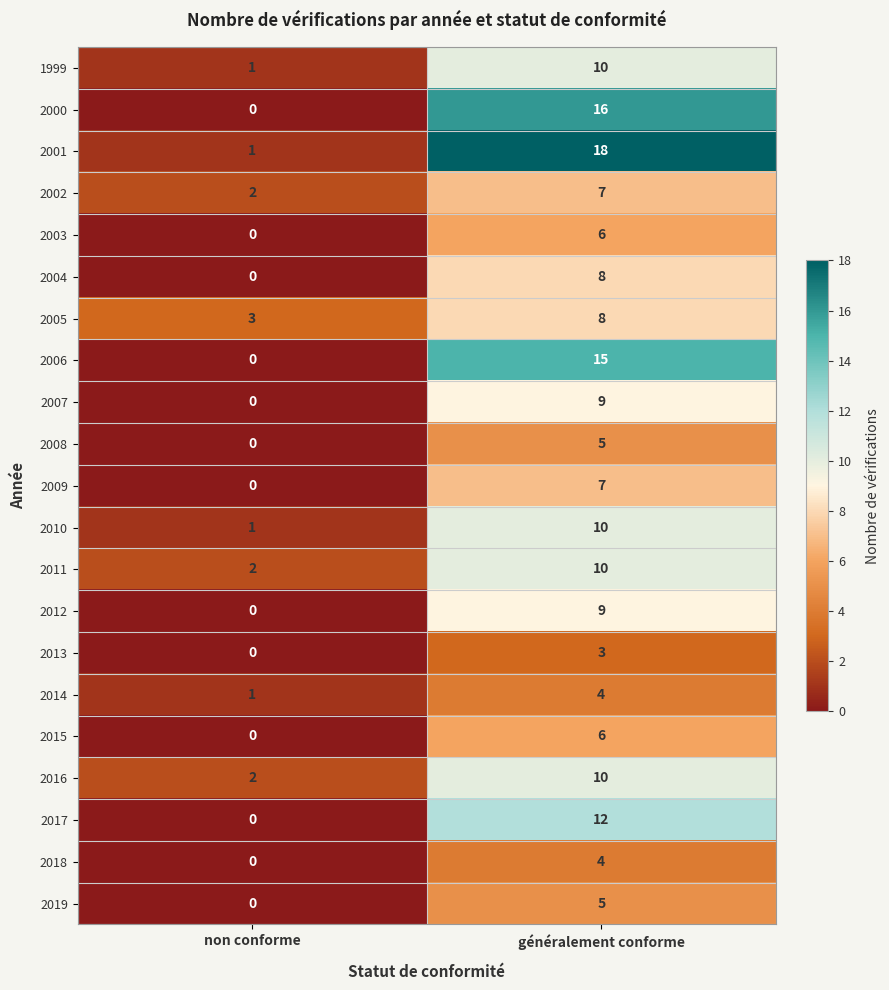

Is the value of 2012 at généralement conforme greater than the value of 2009 at non conforme?

Yes